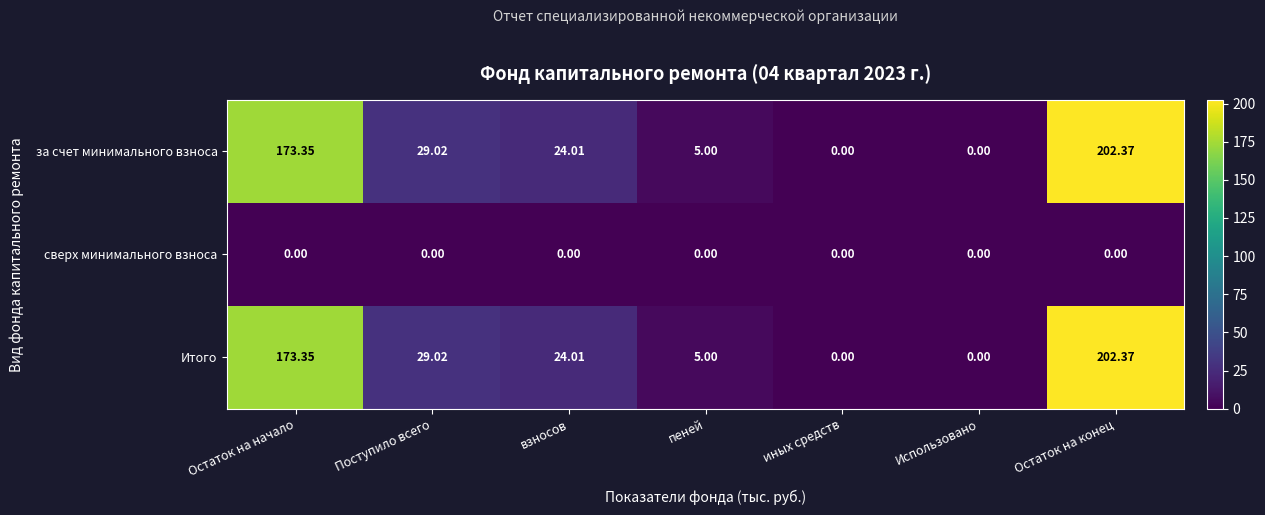

What is the greatest value displayed?

202.4